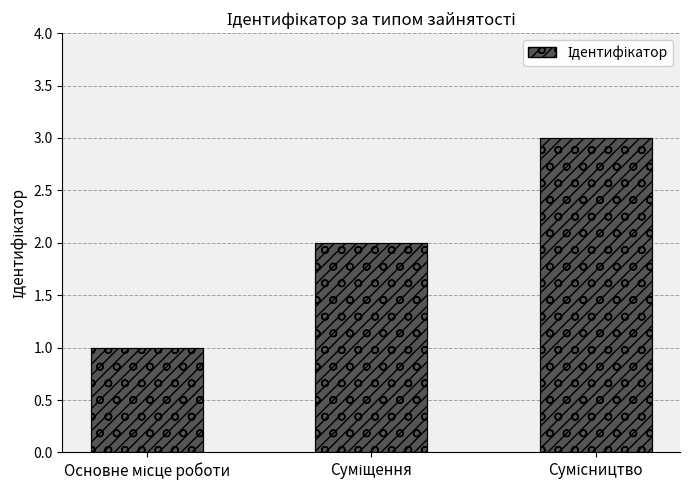

At which label is the value closest to 2?

Суміщення